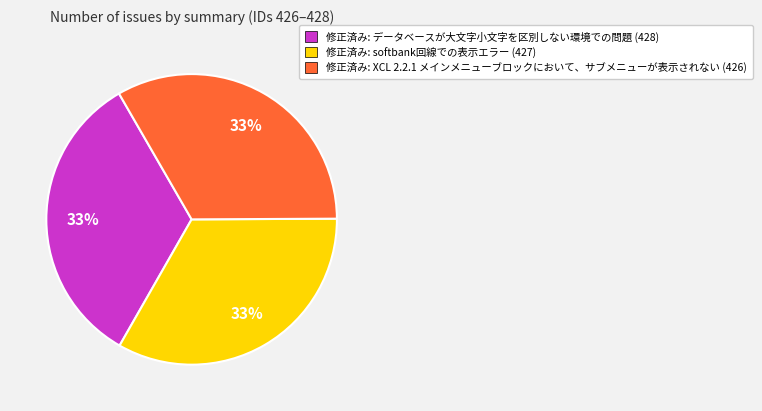

Approximately how many times larger is the value at 修正済み: データベースが大文字小文字を区別しない環境での問題 (428) compared to 修正済み: softbank回線での表示エラー (427)?

1.0